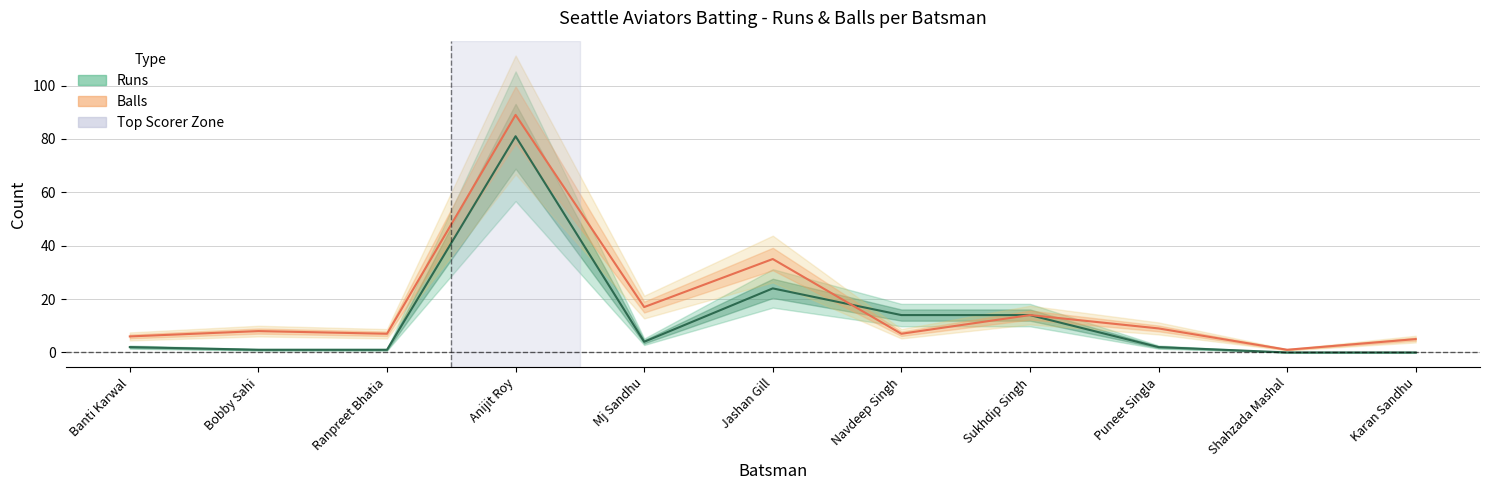

Which series changed the most between Bobby Sahi and Anijit Roy?

Balls